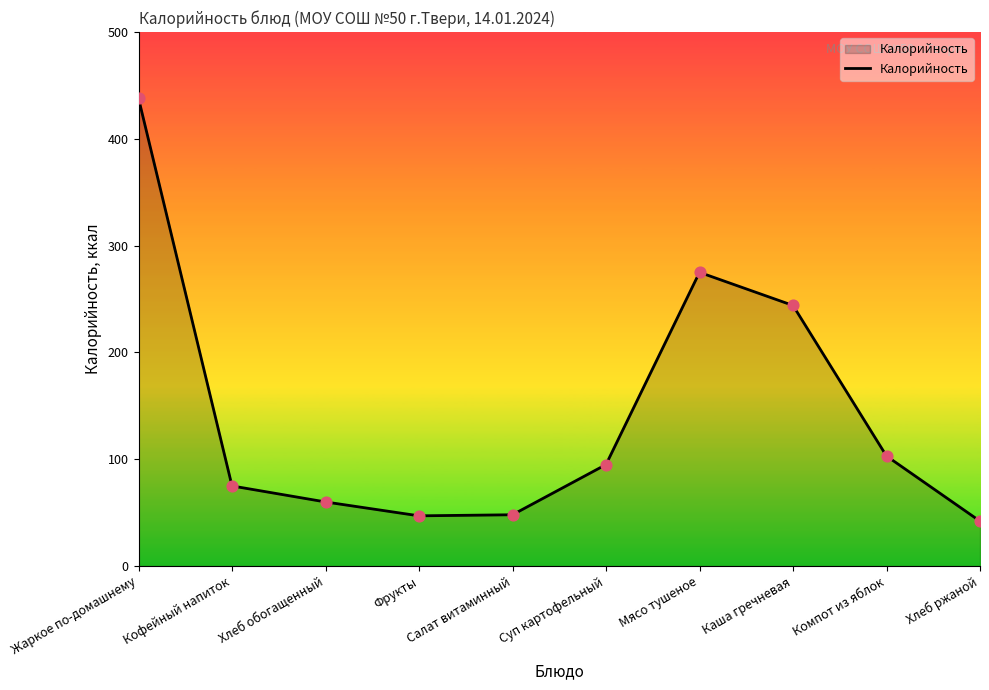

What is the ratio of the value at Кофейный напиток to the value at Мясо тушеное?

0.3